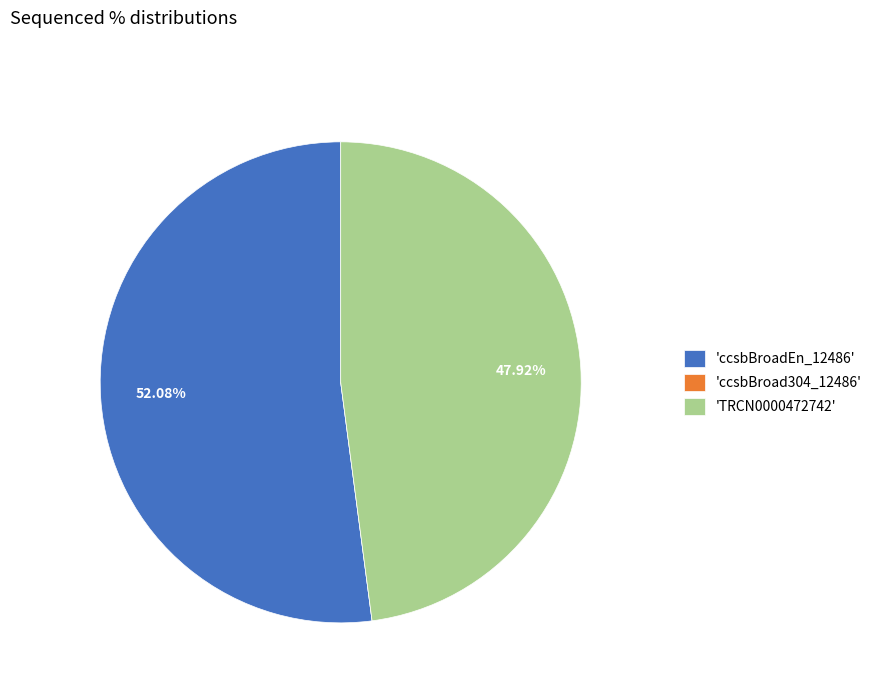

Do 'ccsbBroadEn_12486' and 'TRCN0000472742' together represent more than half of the pie?

Yes